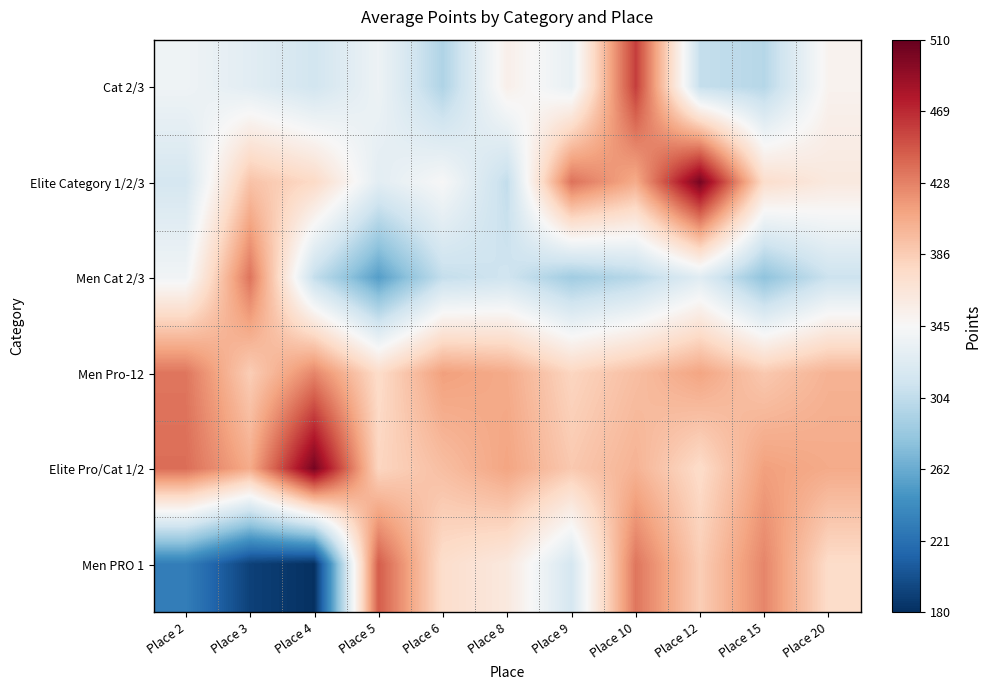

At which category is the sum across all series the highest?

Place 10